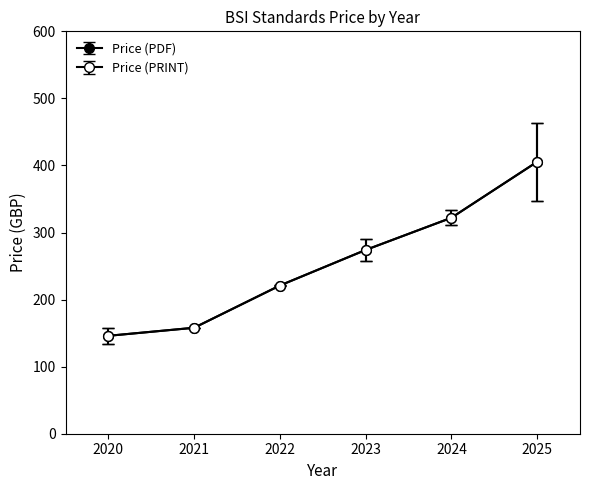

Is this an area chart (filled region under the line)?

No